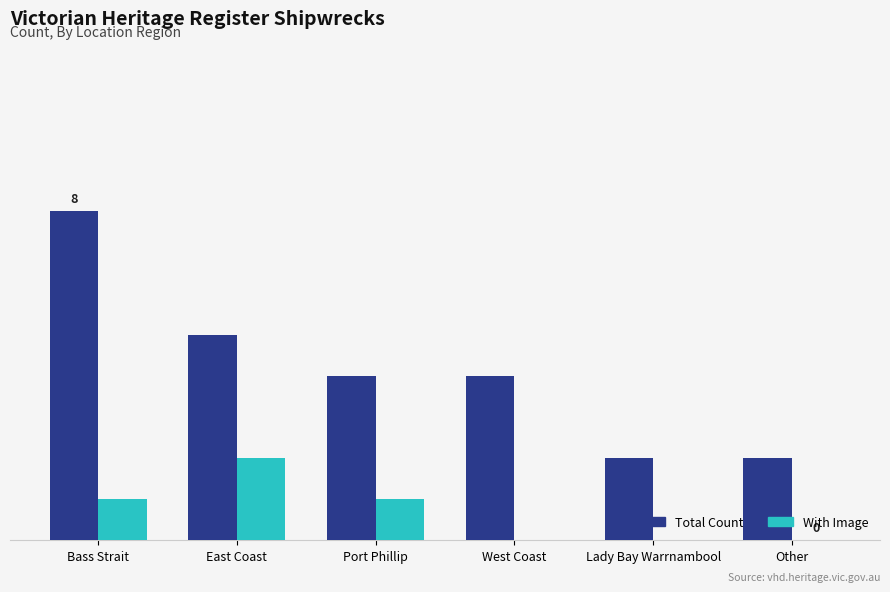

What position from the right is Lady Bay Warrnambool?

2